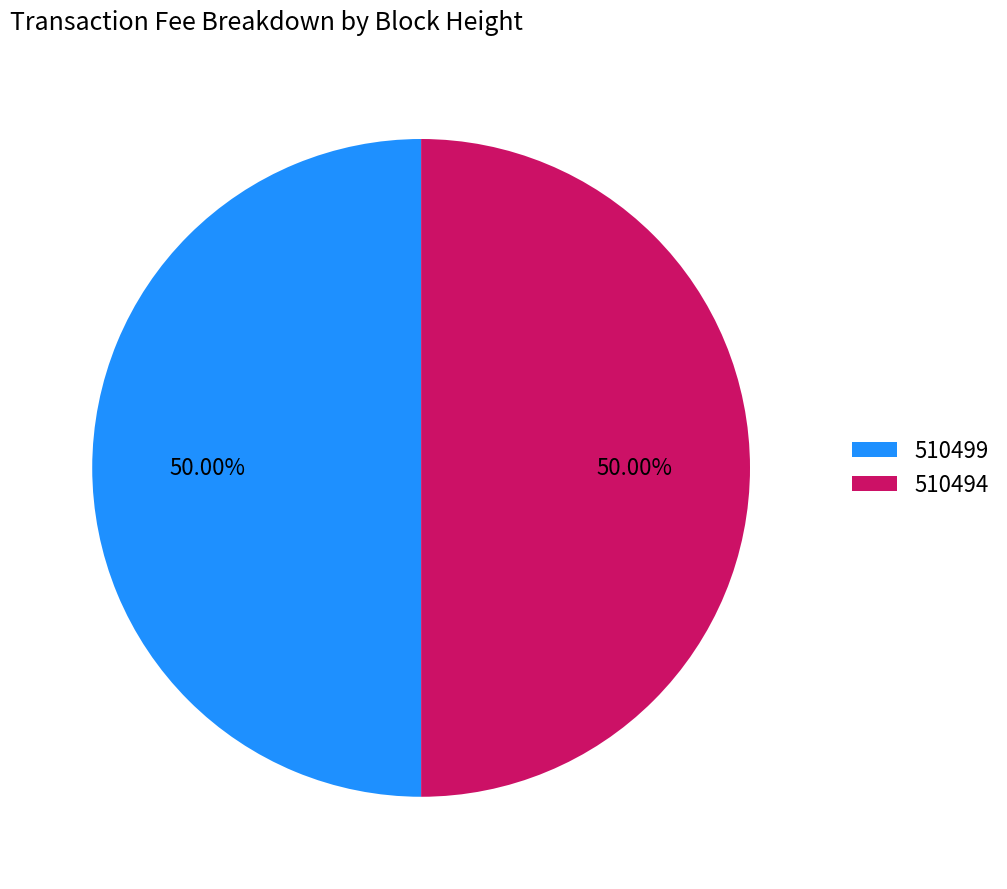

What percentage is the 510499 slice, to the nearest percent?

50%